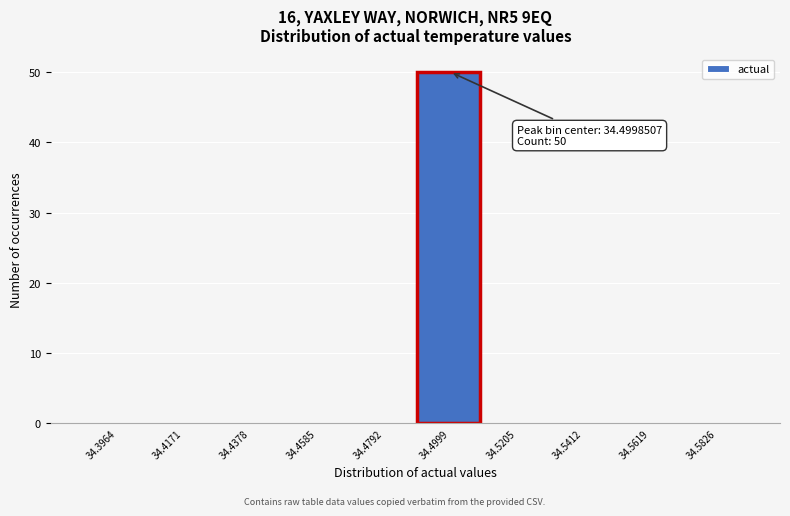

Over which range of the x-axis is the bar tallest?

34.490 to 34.510